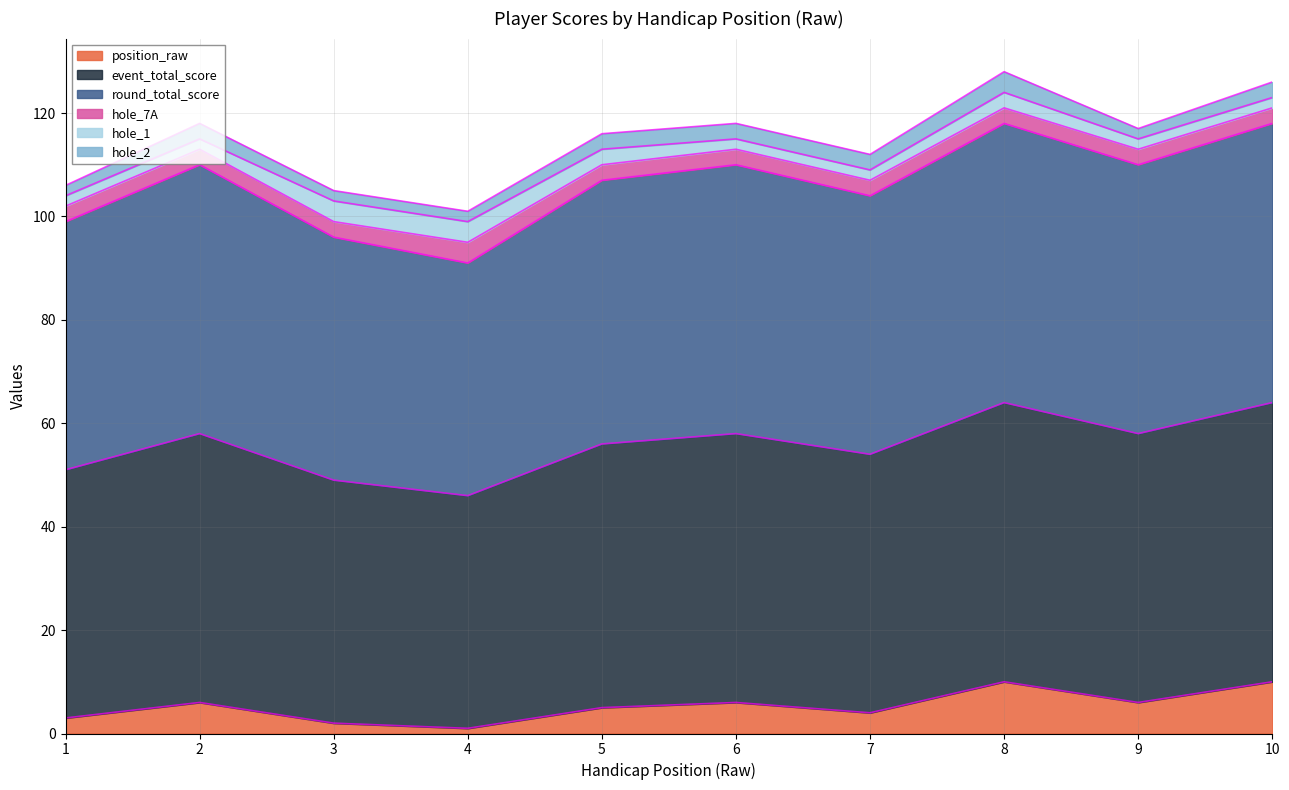

True or false: position_raw has more than 2 interior local peaks.

True